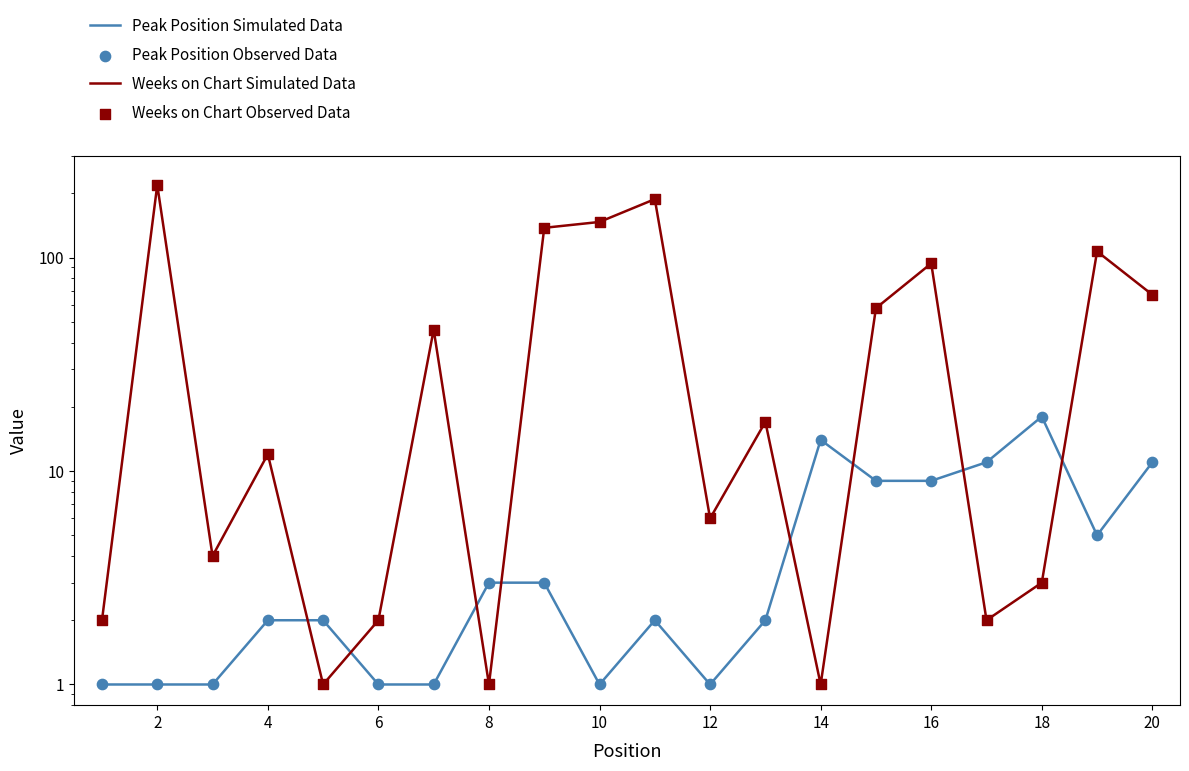

Which series reaches the maximum Y coordinate?

Weeks on Chart Simulated Data